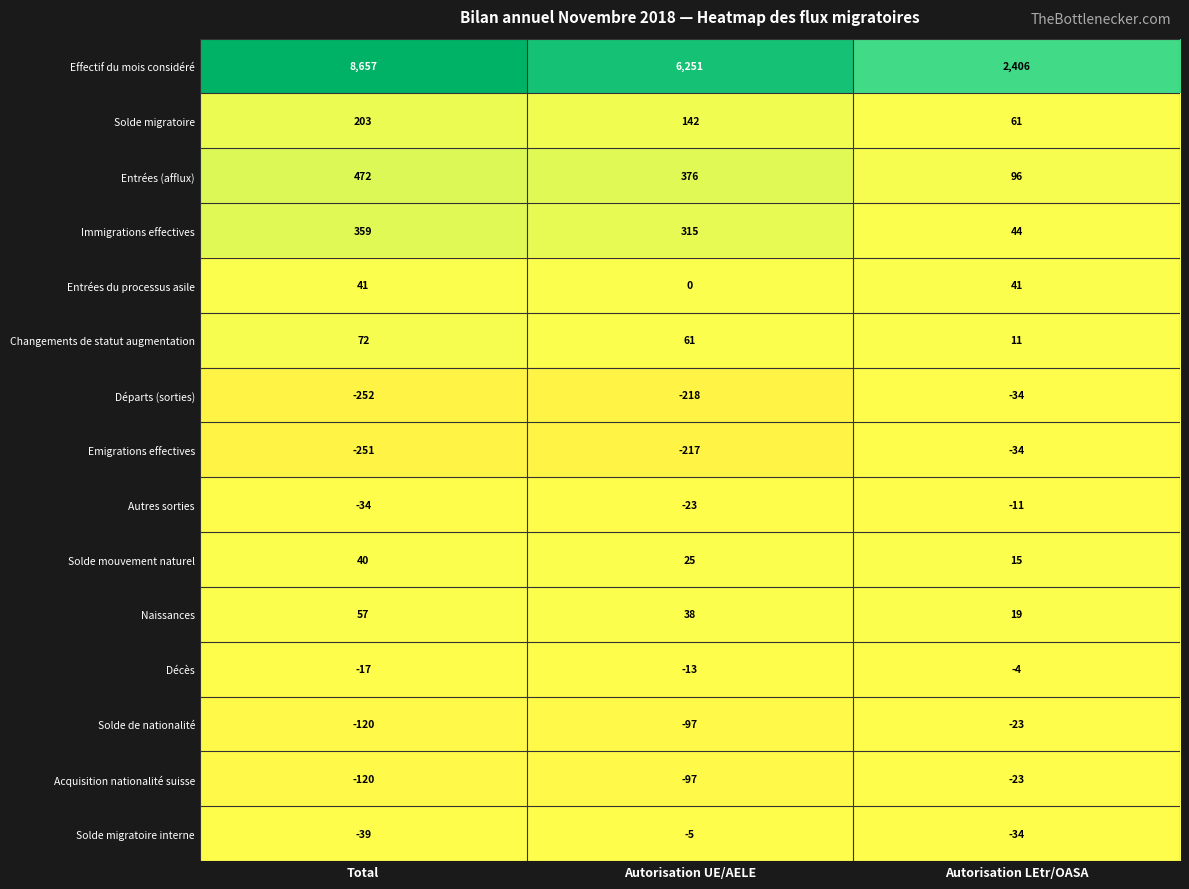

What is the sum of the Départs (sorties) values at Autorisation LEtr/OASA and Total?

-286